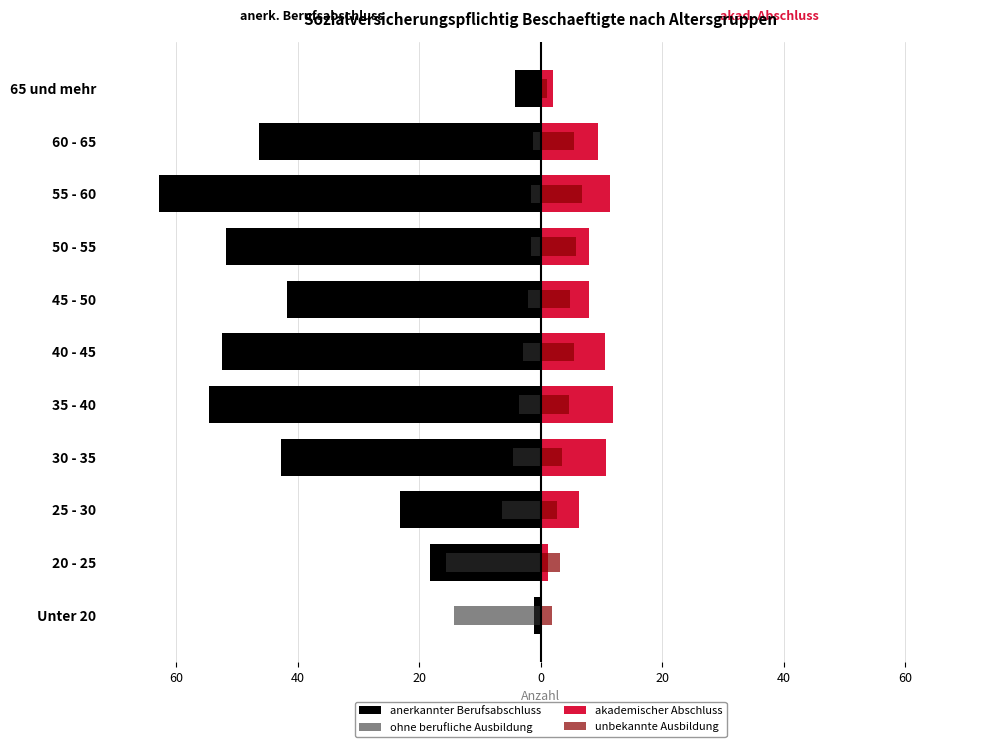

What are all the series names shown in the legend?

anerkannter Berufsabschluss, ohne berufliche Ausbildung, akademischer Abschluss, unbekannte Ausbildung